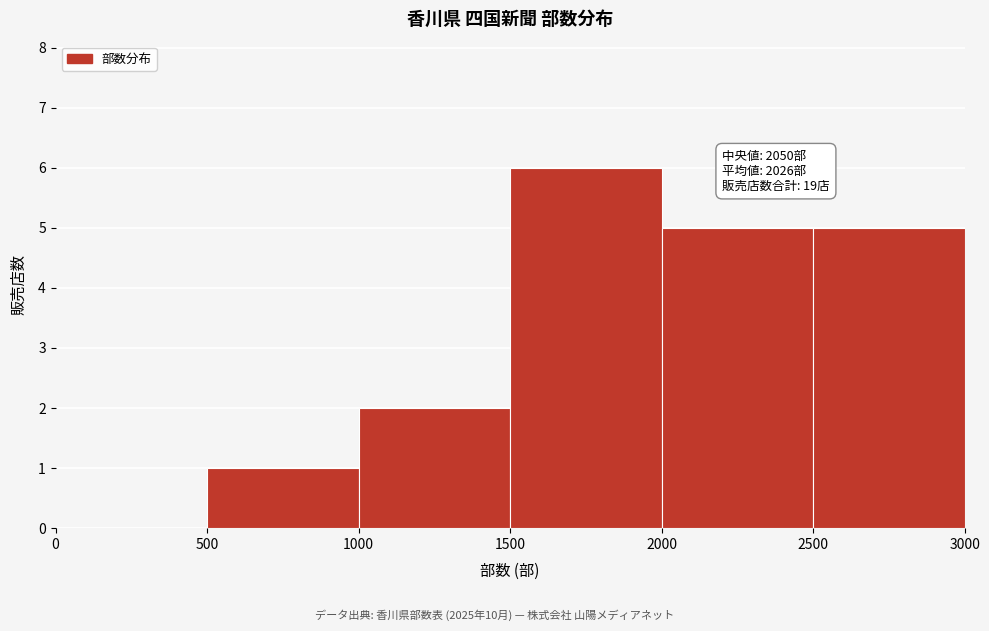

Over which range of the x-axis is the bar tallest?

1500 to 2000